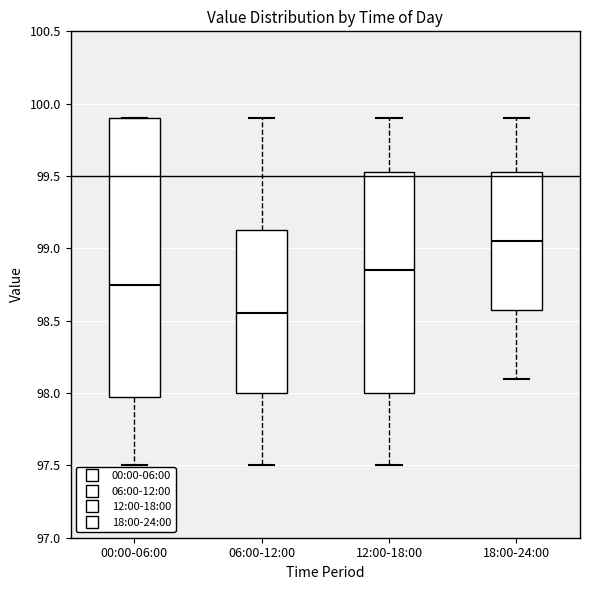

Where is the lower edge of the box for 06:00-12:00 on the y-axis? The values are not printed on the chart, so give them approximately, as read against the axis.

98.00